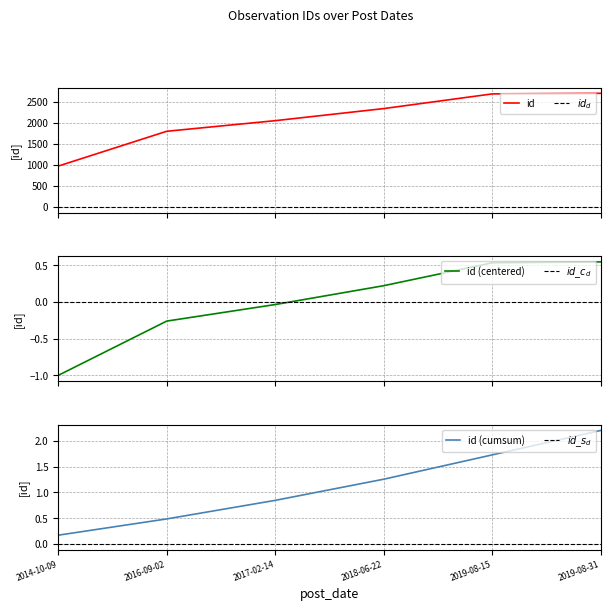

What is the ratio of the value at 2014-10-09 to the value at 2019-08-31?

0.4